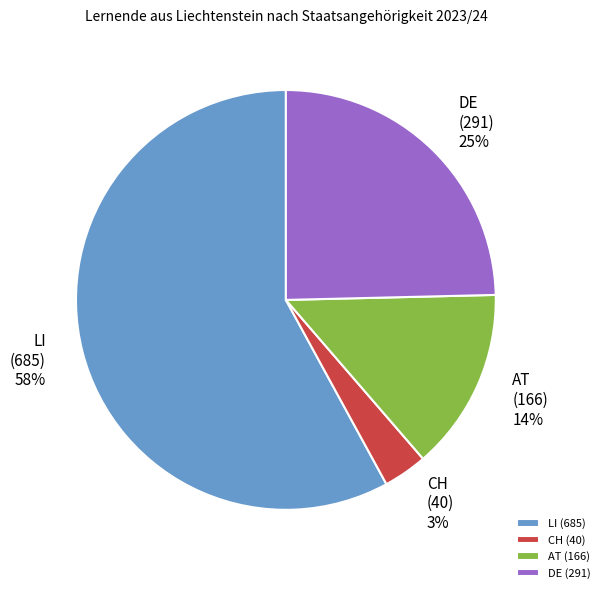

To the nearest percent, what is the average slice percentage?

25%